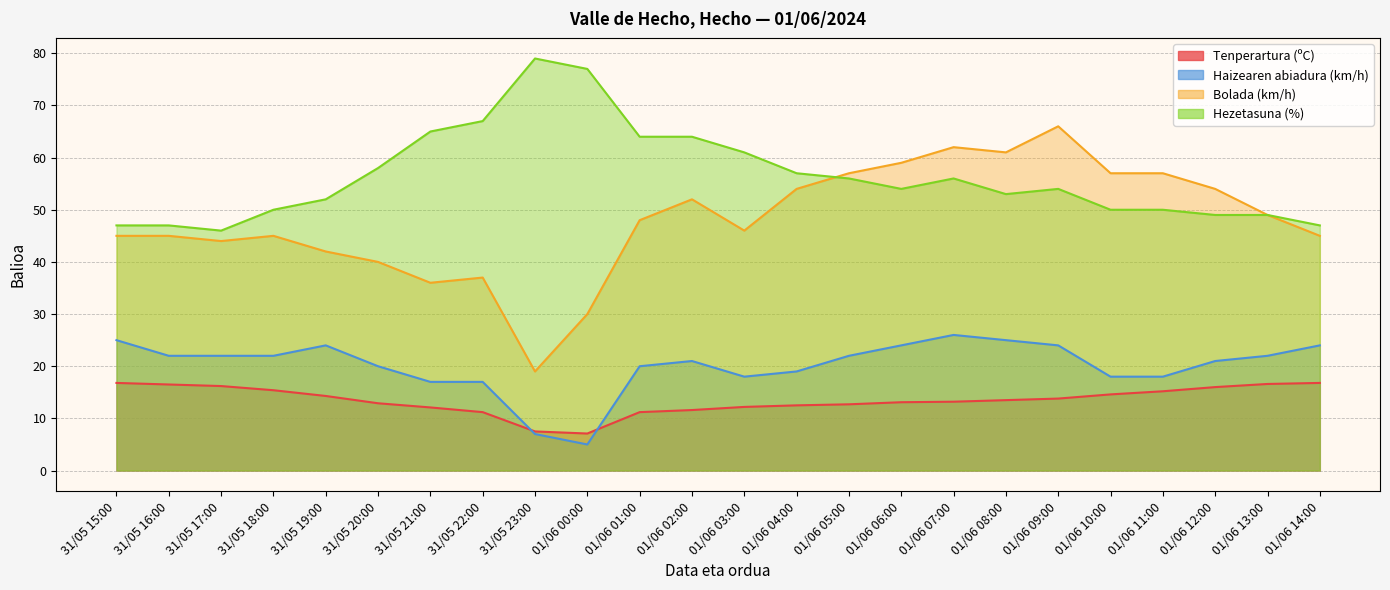

At how many categories does at least one series exceed 74?

2